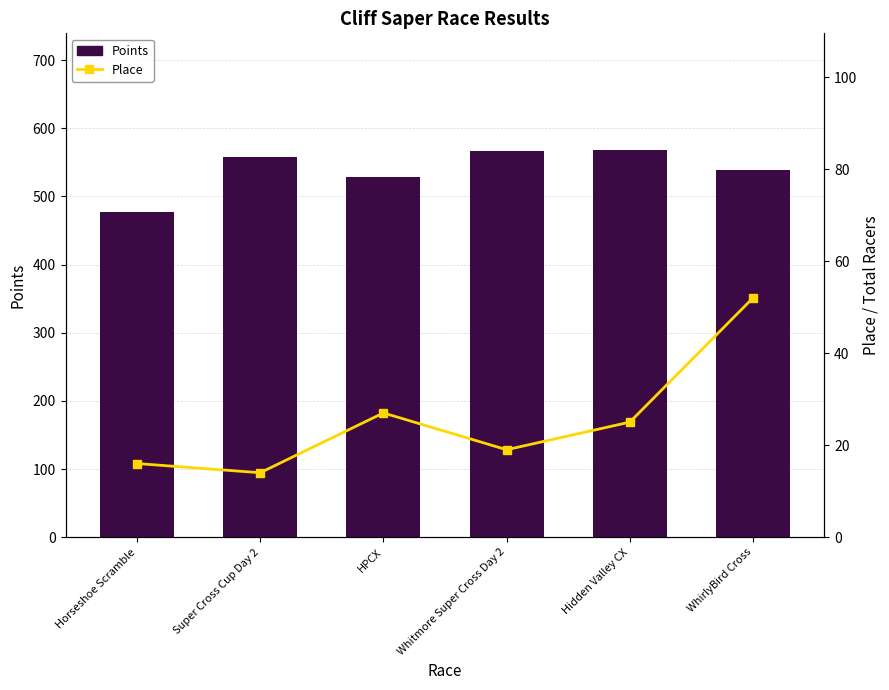

Which series has the widest spread of values?

Points